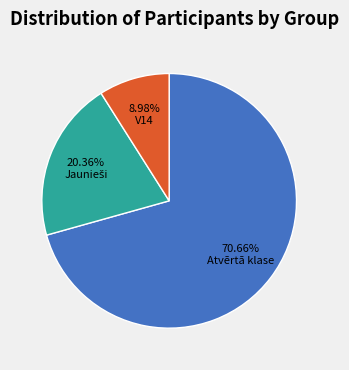

Count the number of slices in the pie.

3